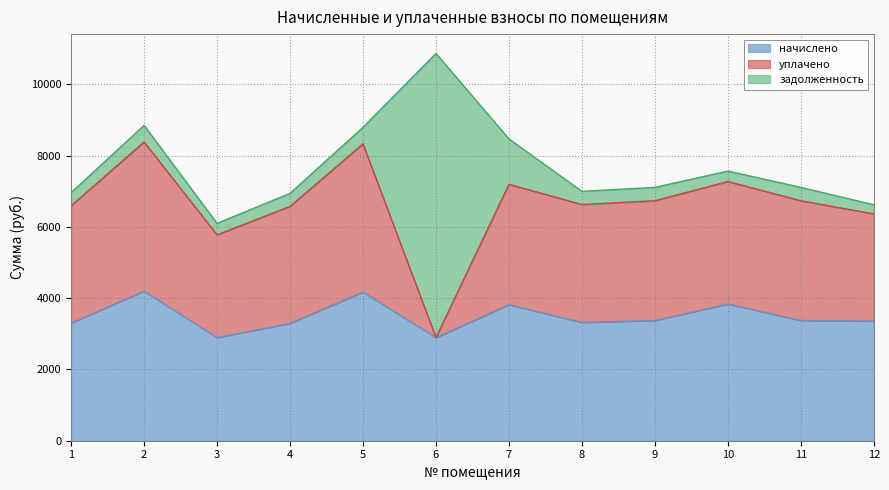

At which label does уплачено reach its minimum?

6